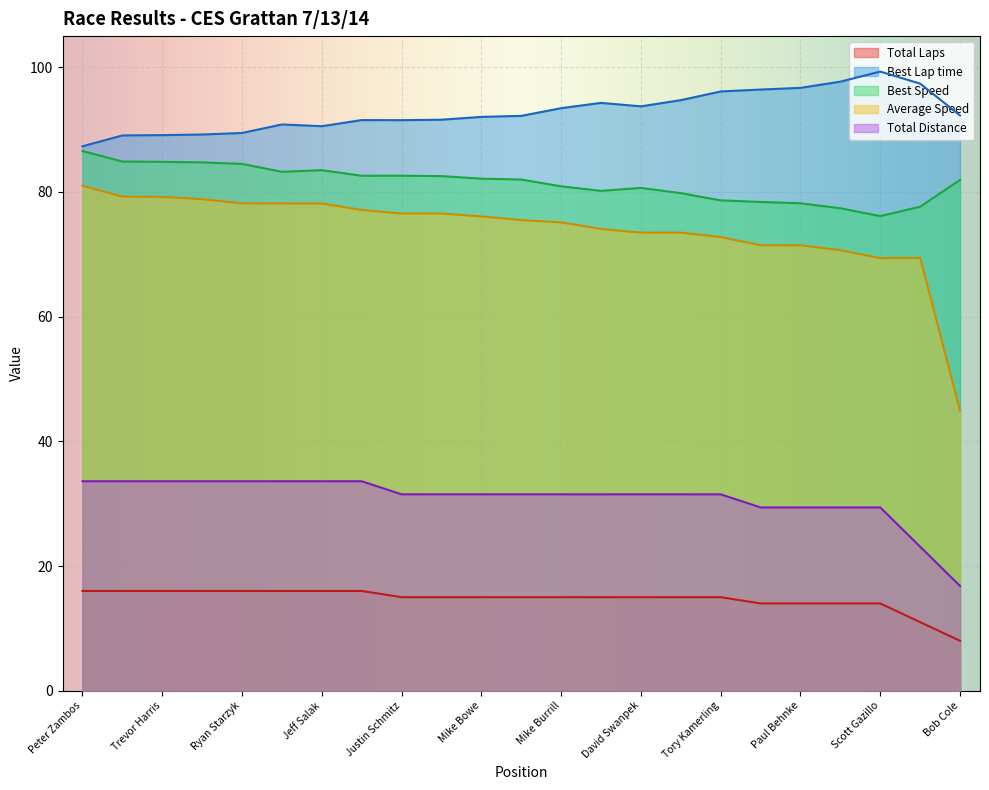

How many distinct data groups are displayed?

5